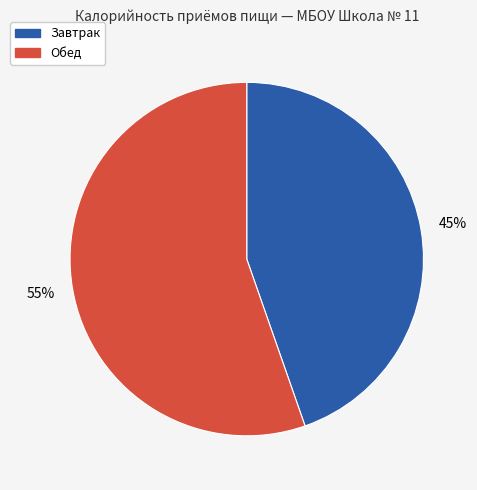

Do Обед and Завтрак together represent more than half of the pie?

Yes